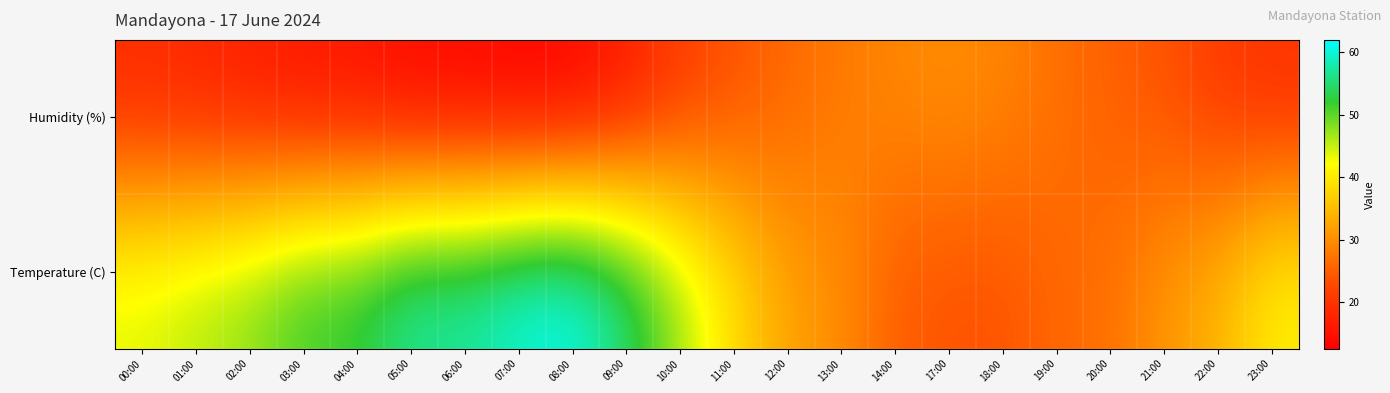

What is the smallest value displayed?

12.6